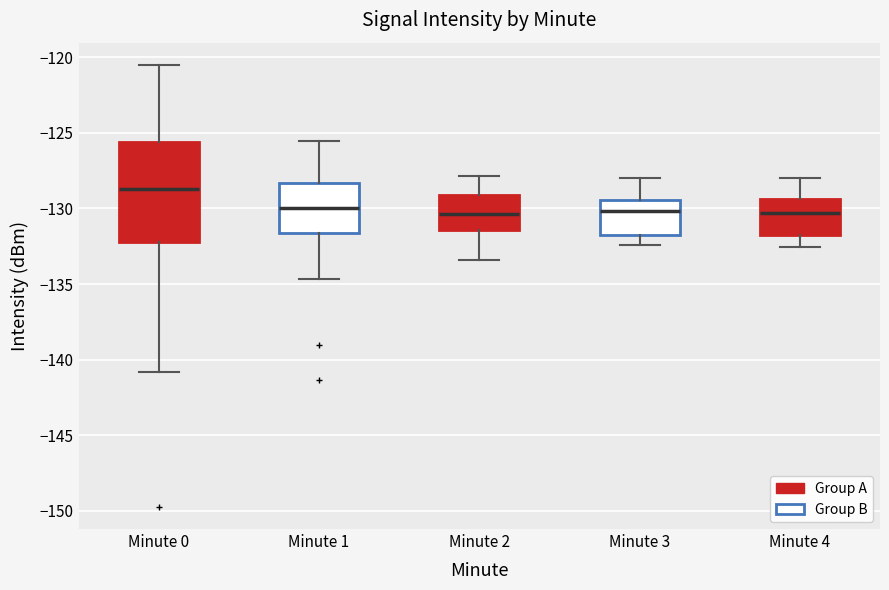

Reading left to right, read every box against the y-axis: the position of its median line, the range the box covers, and the ends of its whiskers. The values are not printed on the chart, so give them approximately, as read against the axis.

Minute 0: median -128.5, box -132.0 to -125.5, whiskers -141.0 to -120.5
Minute 1: median -130.0, box -131.5 to -128.5, whiskers -134.5 to -125.5
Minute 2: median -130.5, box -131.5 to -129.0, whiskers -133.5 to -128.0
Minute 3: median -130.0, box -132.0 to -129.5, whiskers -132.5 to -128.0
Minute 4: median -130.5, box -132.0 to -129.5, whiskers -132.5 to -128.0